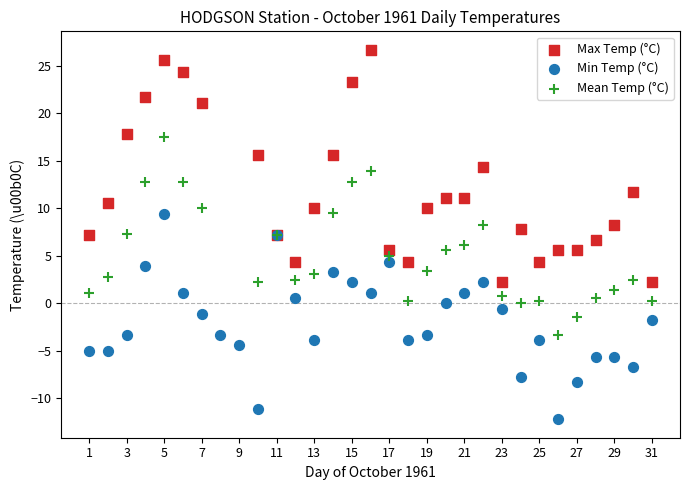

Which series contains the highest Y value?

Max Temp (°C)